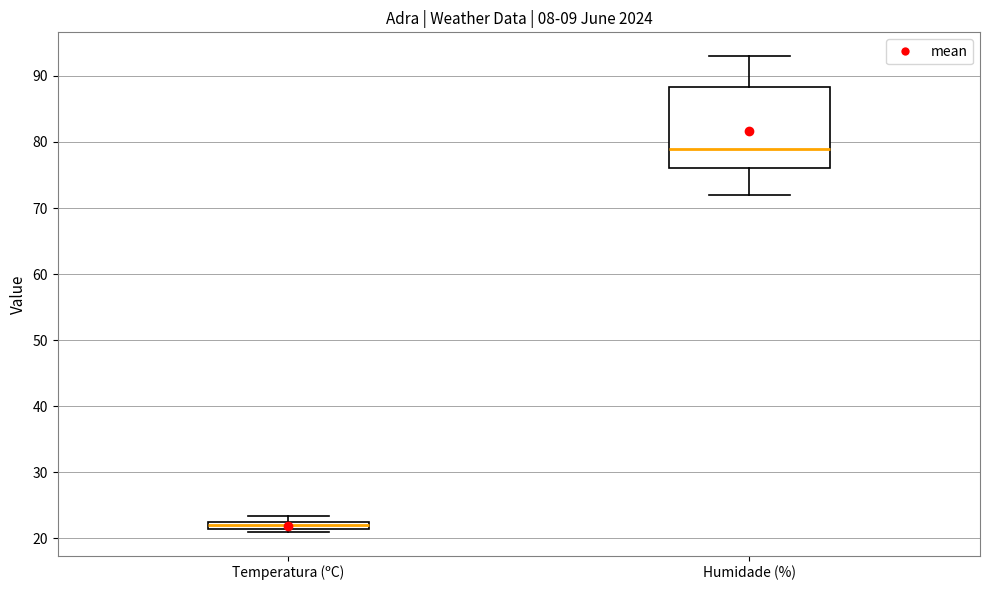

Which box is the tallest, from its lower edge to its upper edge?

Humidade (%)